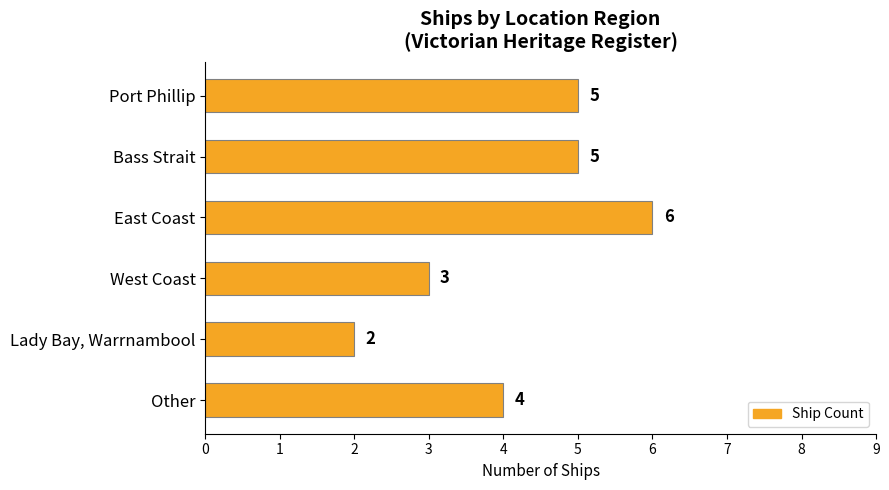

What is the ratio of the value at West Coast to the value at Lady Bay, Warrnambool?

1.5